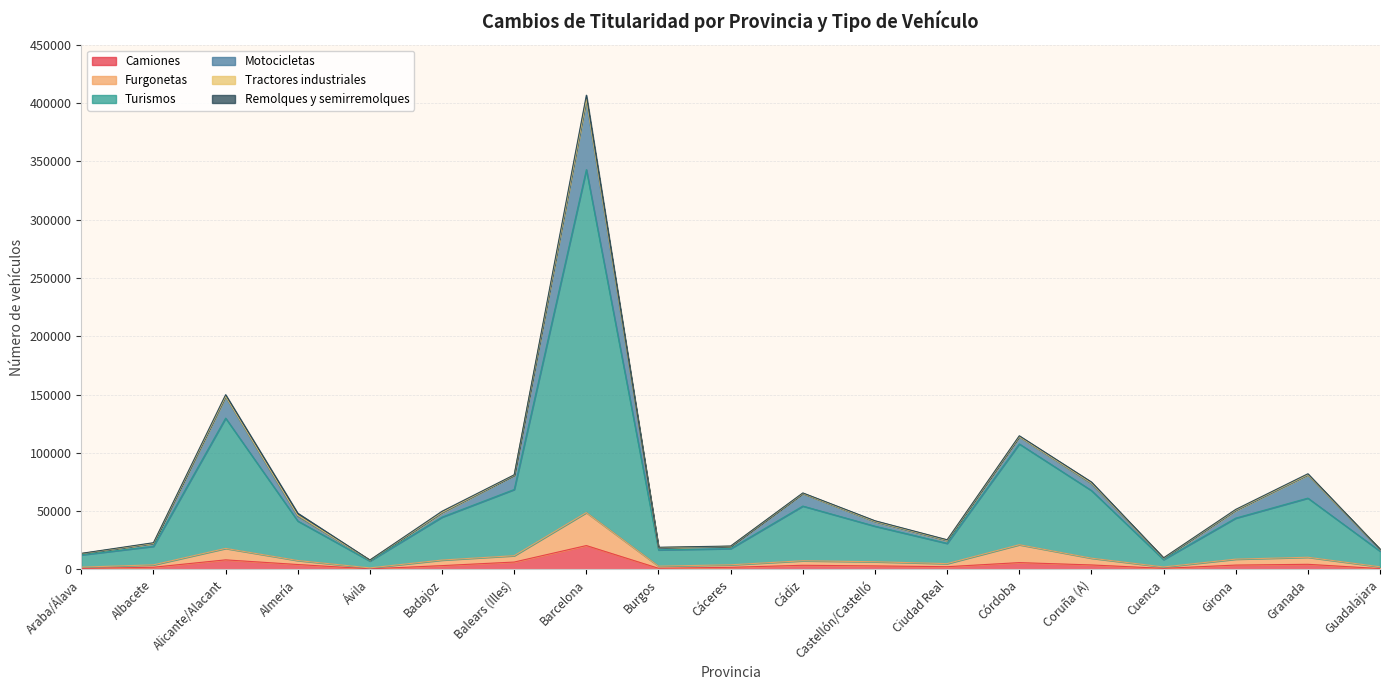

How many data points in Camiones are less than 3324?

9